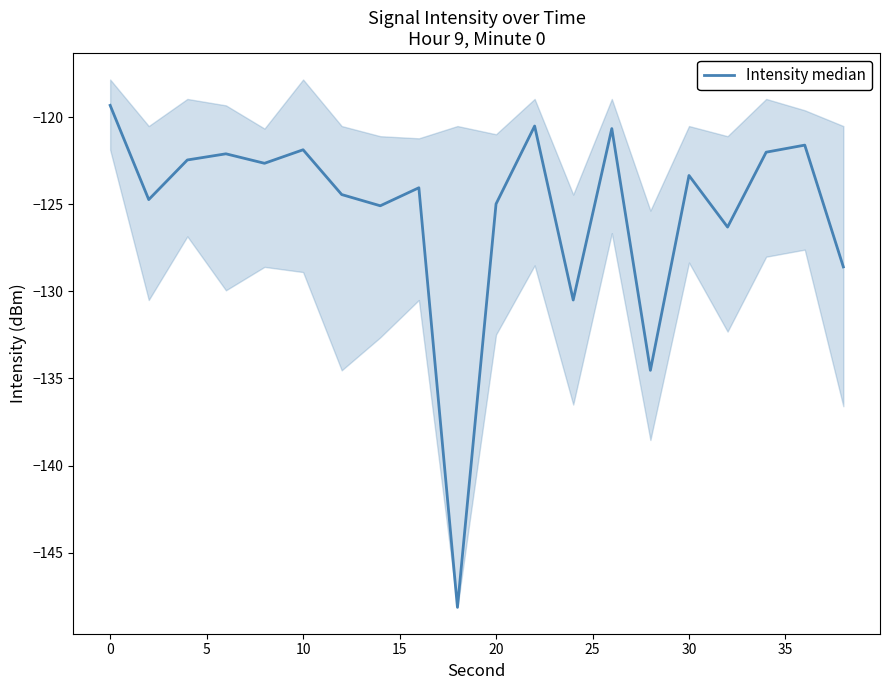

What is the difference between the maximum and minimum values?

28.8